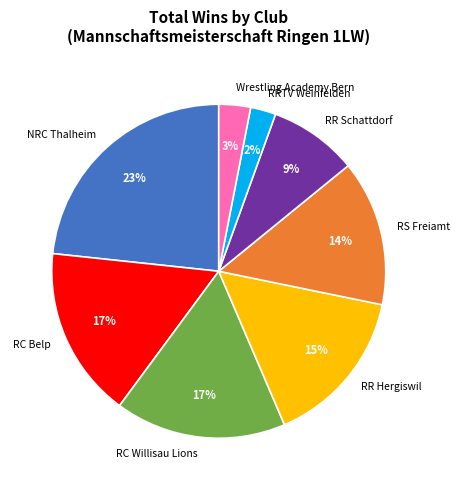

To the nearest percent, what is the average slice percentage?

12%